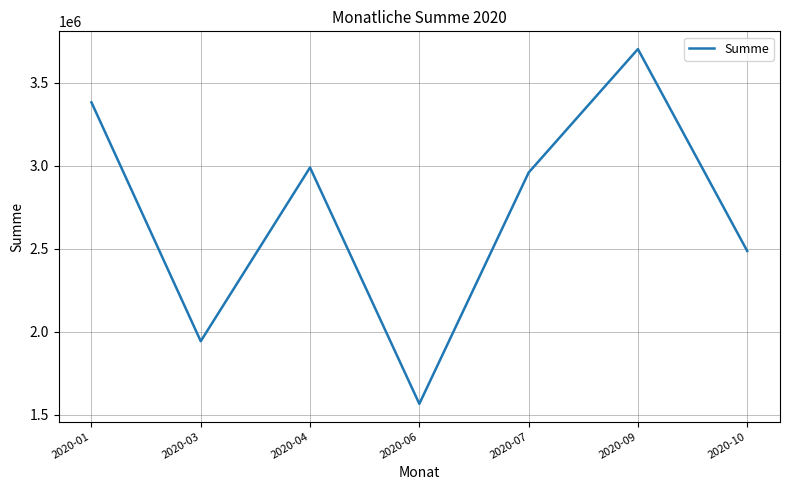

True or false: there are more than 0 points higher than both neighbors.

True